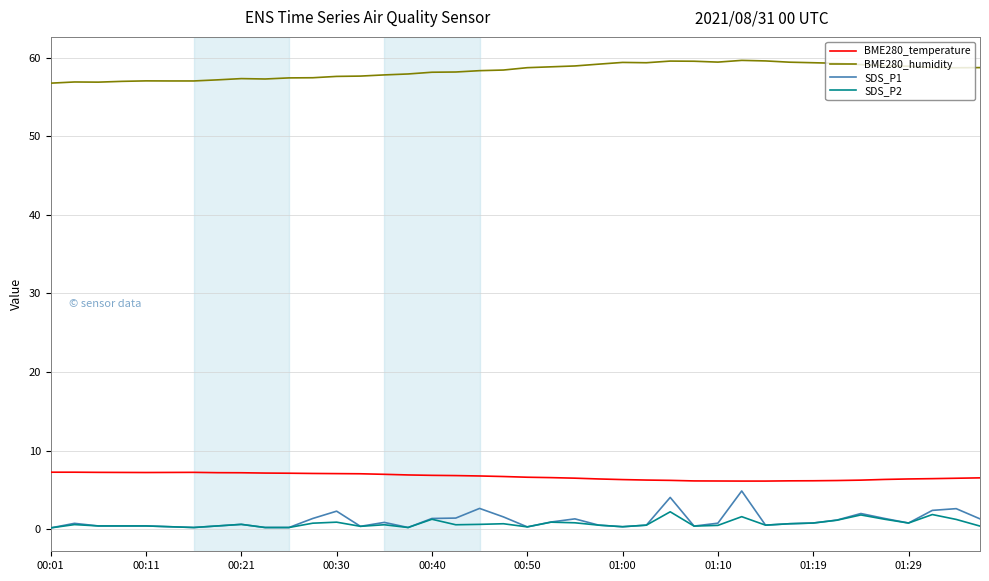

What is the maximum value for BME280_temperature?

7.2